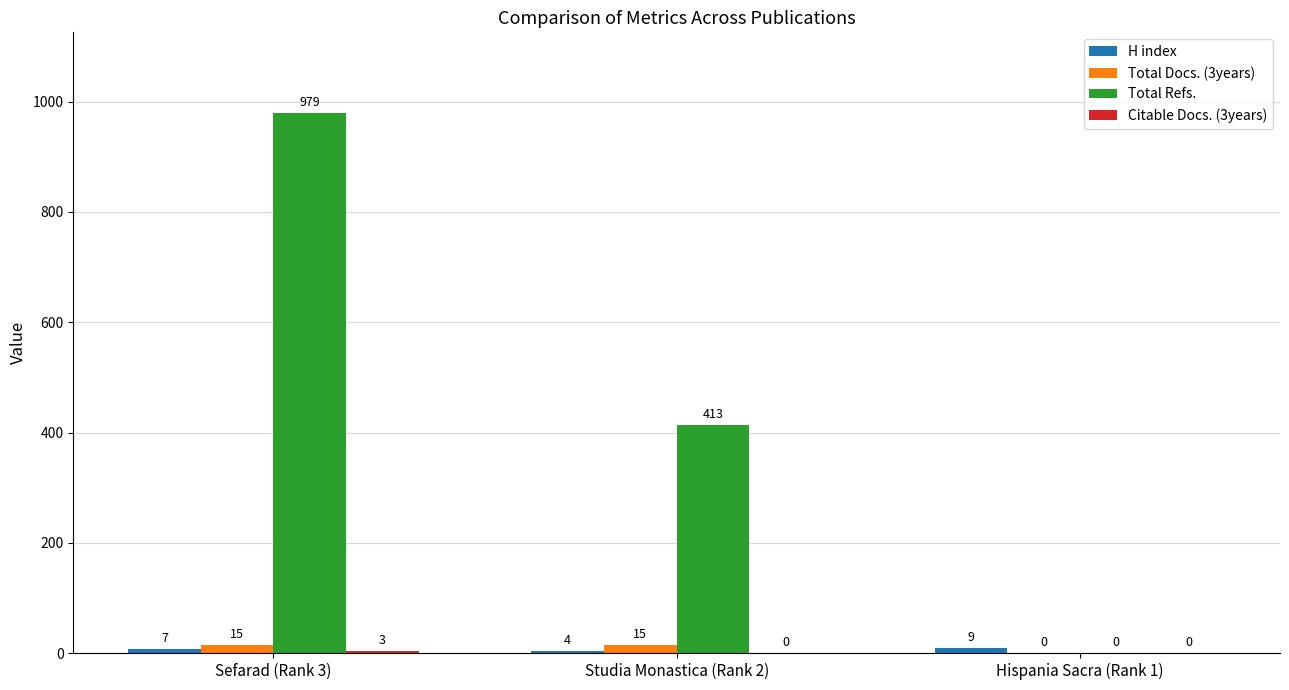

At which label is Total Docs. (3years) closest to 7?

Hispania Sacra (Rank 1)